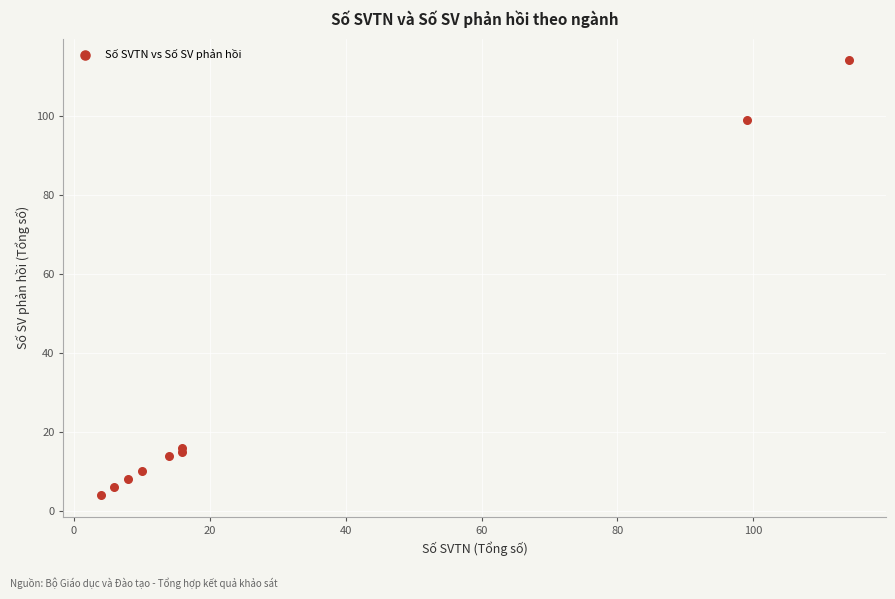

What Y value in the scatter plot is closest to 59?

99